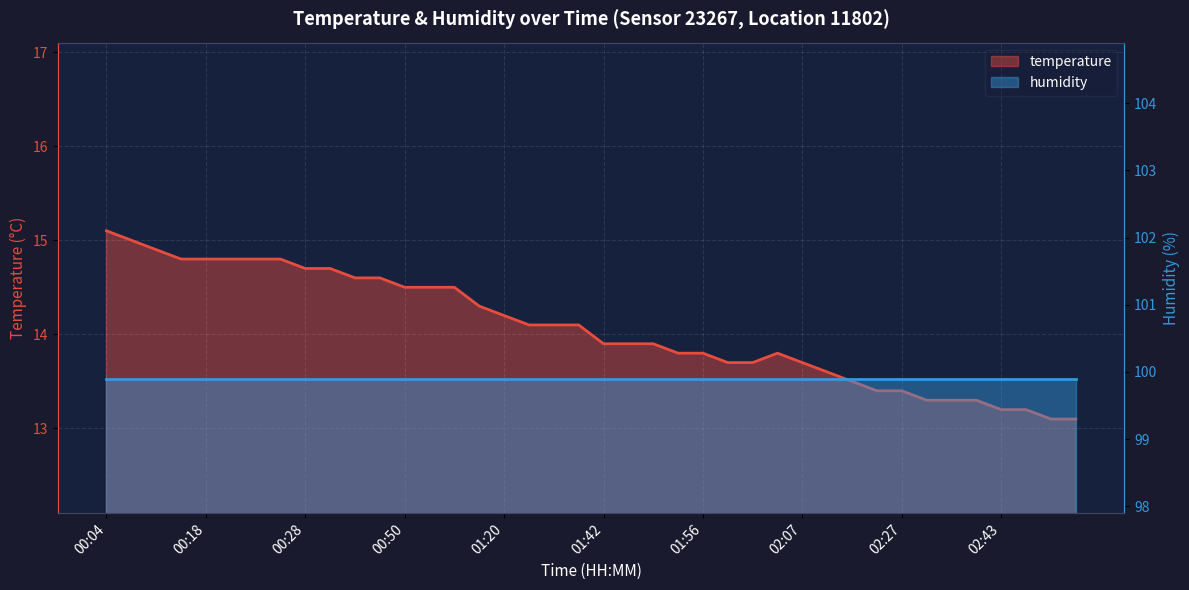

What is the value of the 4th point from the left?

14.8